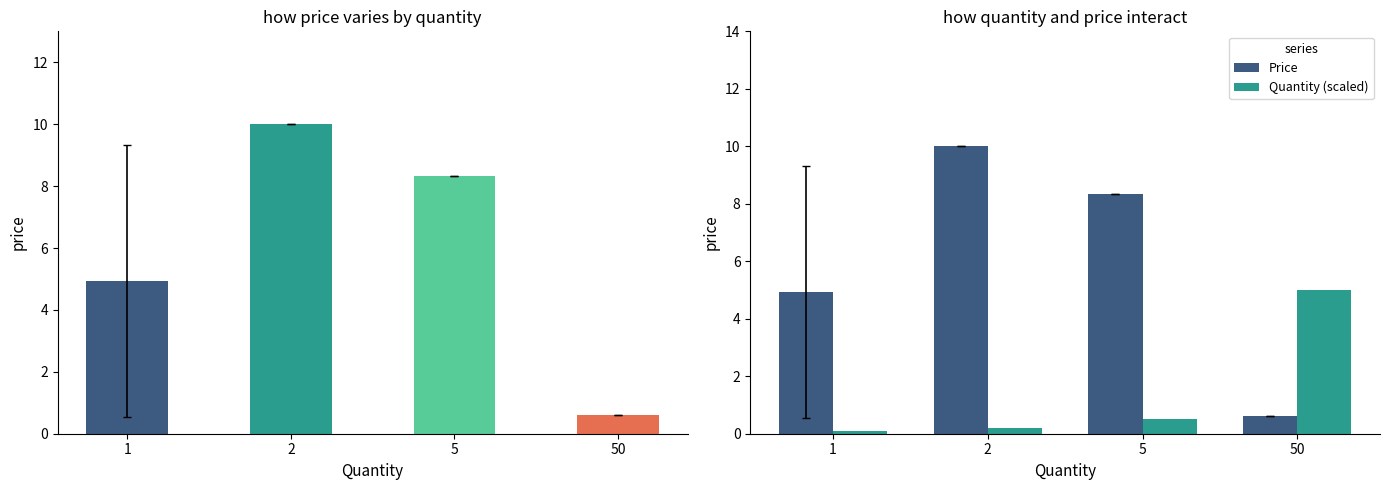

Which category has the lowest value in the Price series?

50